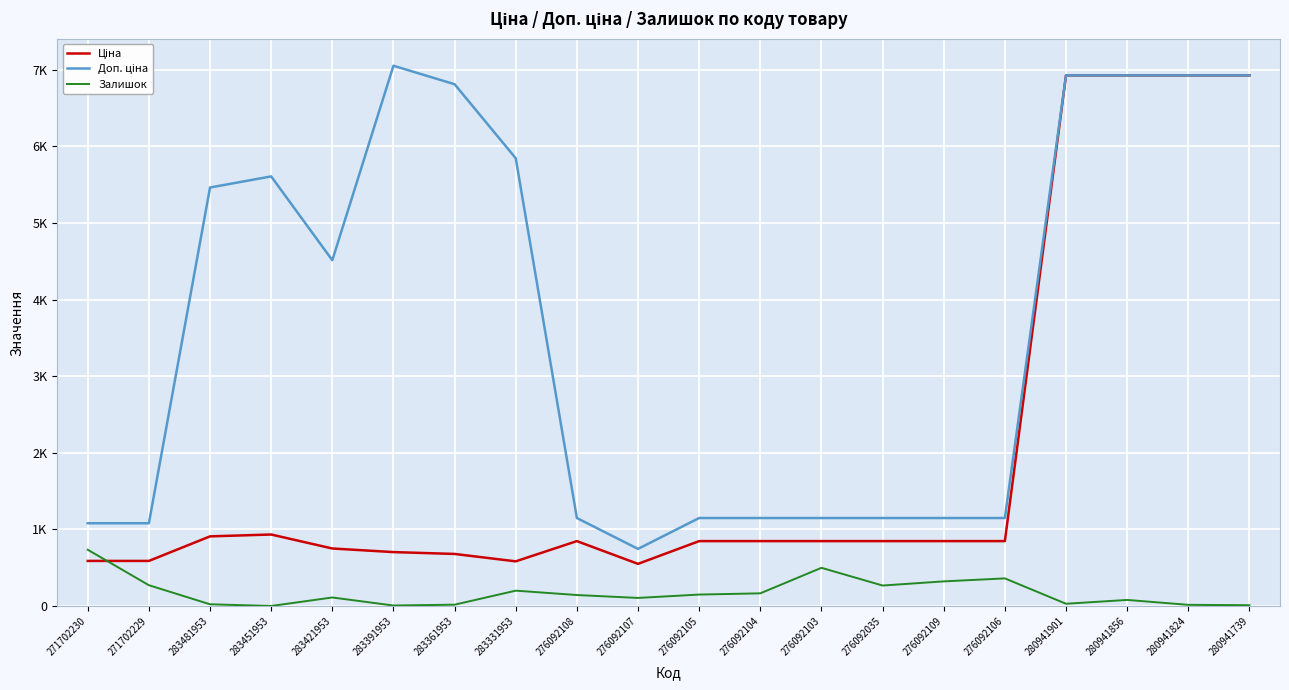

What is the average value of the Ціна series?

1997.0